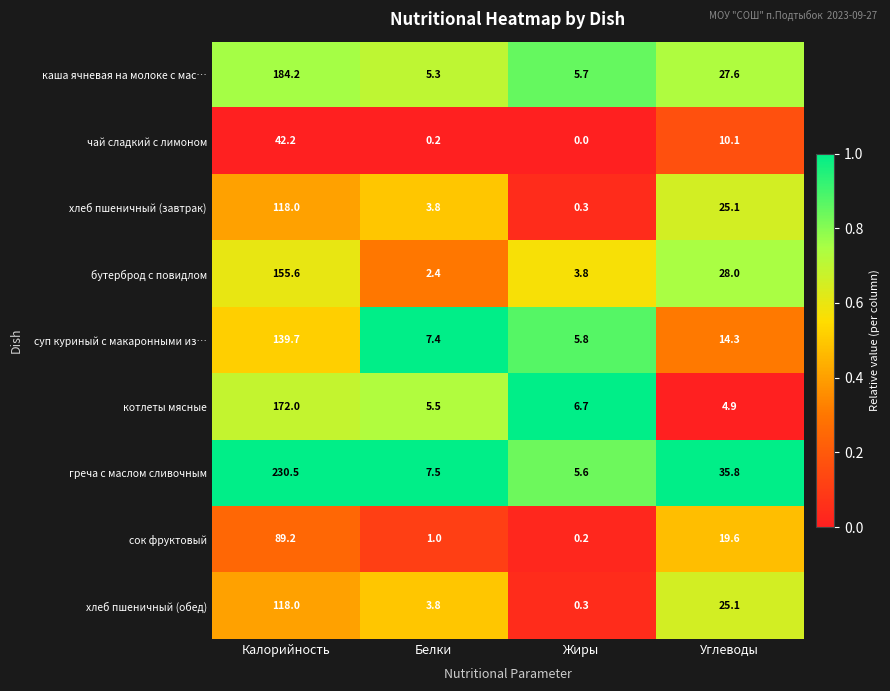

At how many categories does at least one series exceed 0?

4